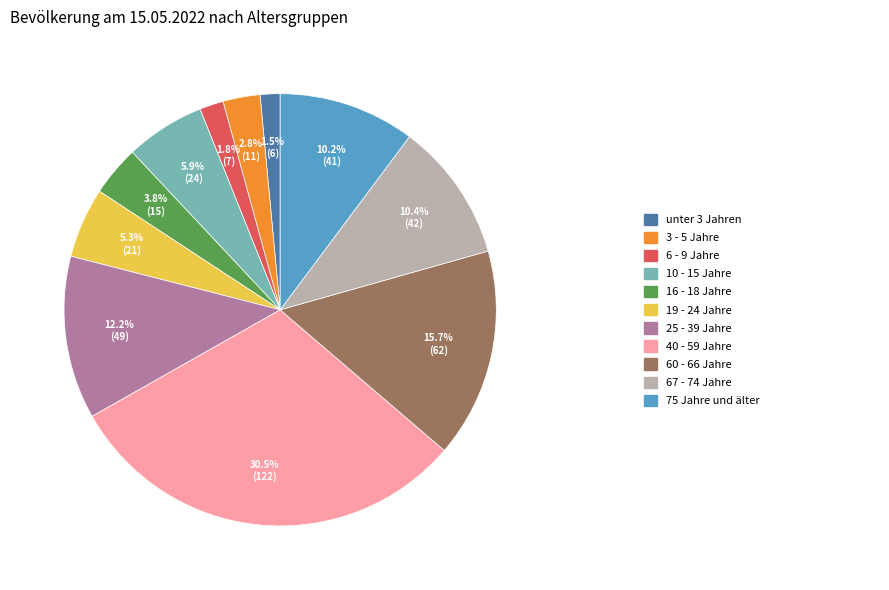

Is there any slice that represents more than half of the pie?

No